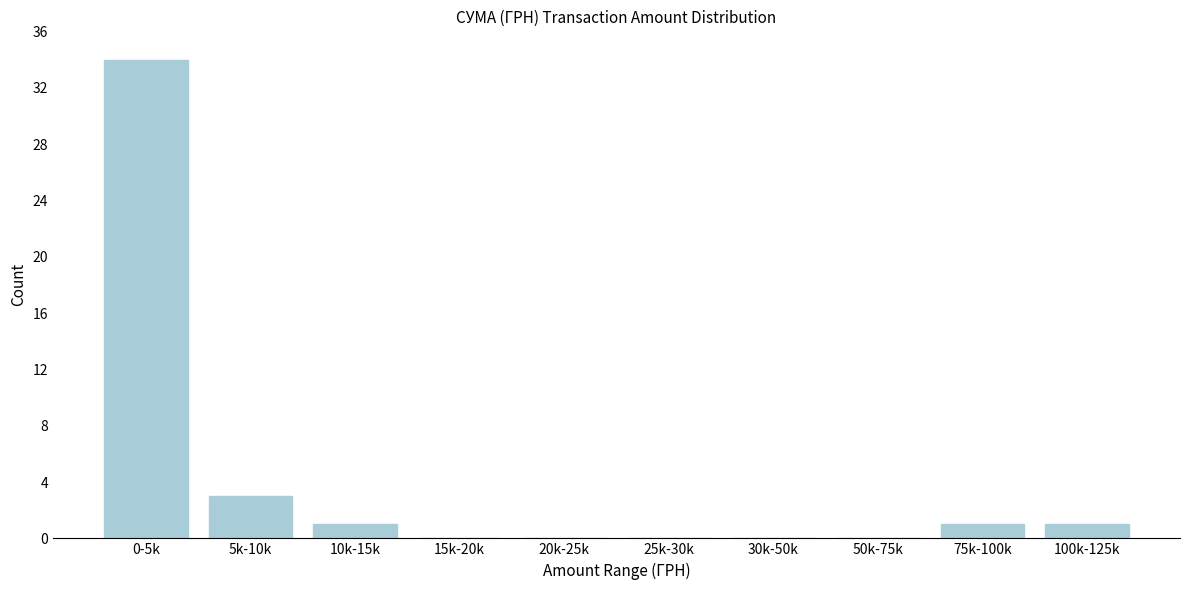

Reading left to right, what are all the values shown in this chart?

0-5k=34	5k-10k=3	10k-15k=1	15k-20k=0	20k-25k=0	25k-30k=0	30k-50k=0	50k-75k=0	75k-100k=1	100k-125k=1